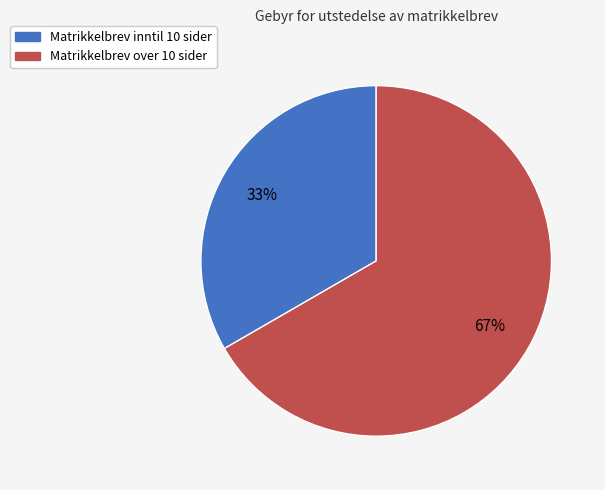

To the nearest percent, what is the average slice percentage?

50%